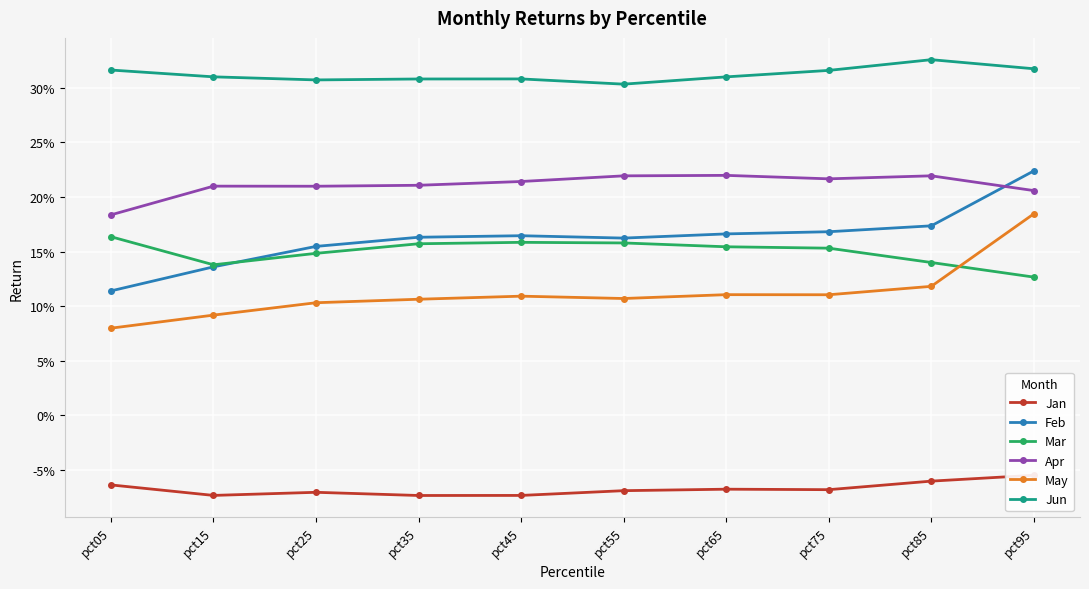

True or false: Mar and Feb cross at least once.

True